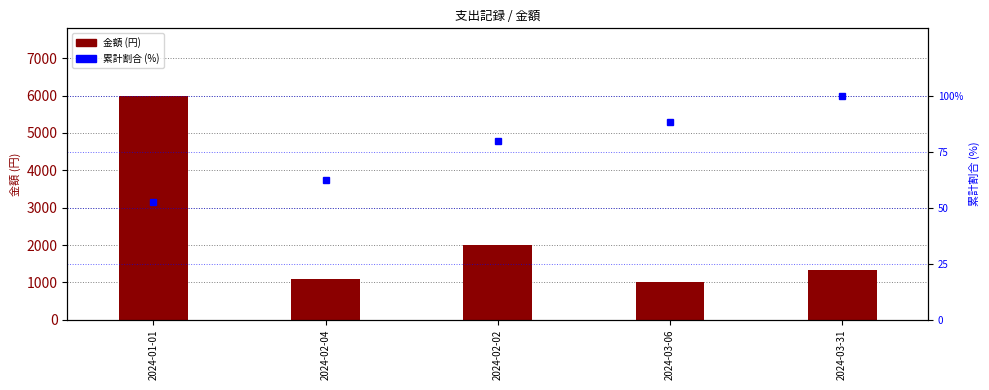

What is the label of the 2nd bar from the right?

2024-03-06